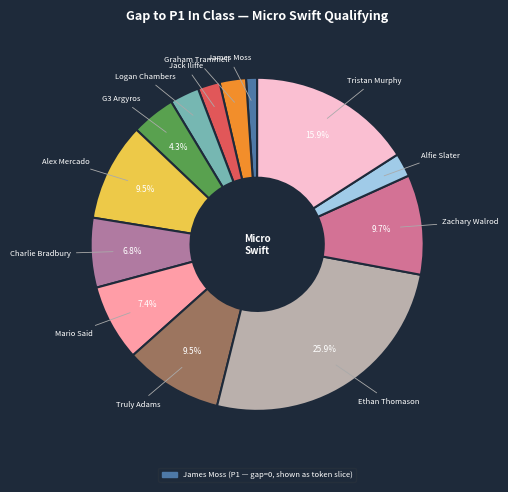

Count the number of slices in the pie.

13